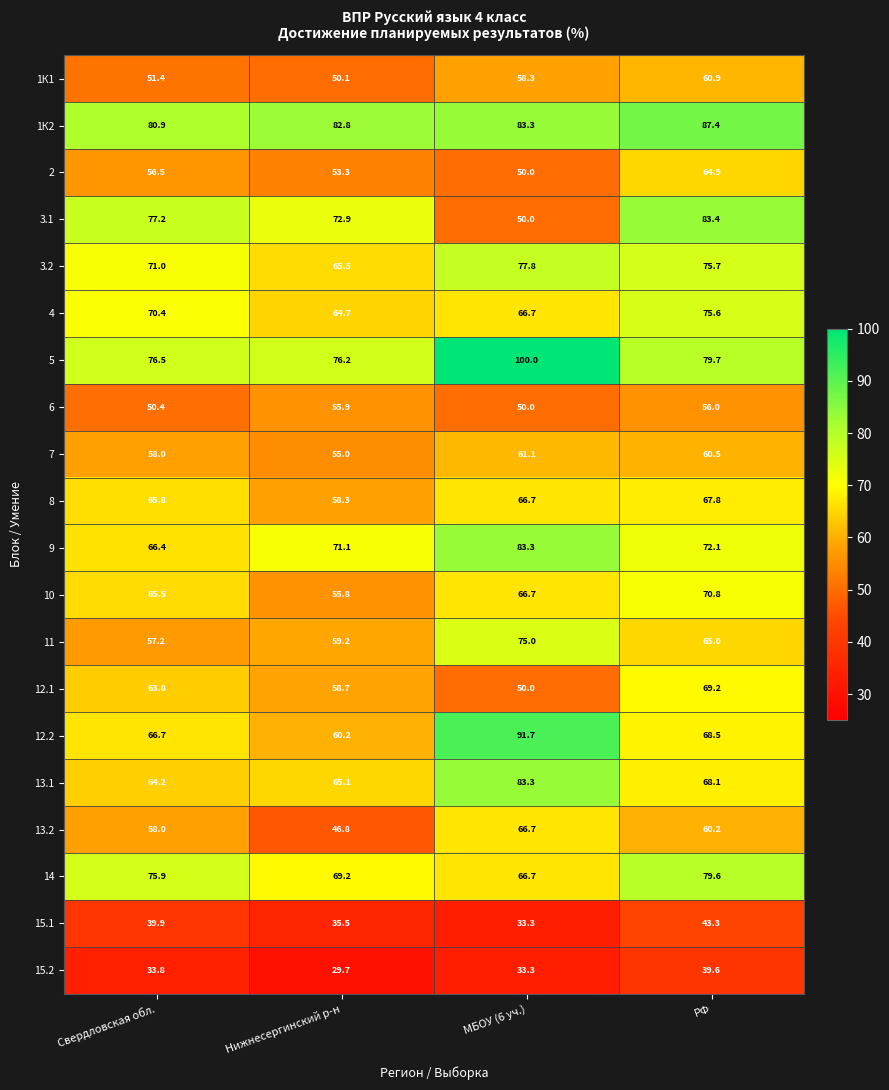

What is the minimum value shown in the chart?

29.7